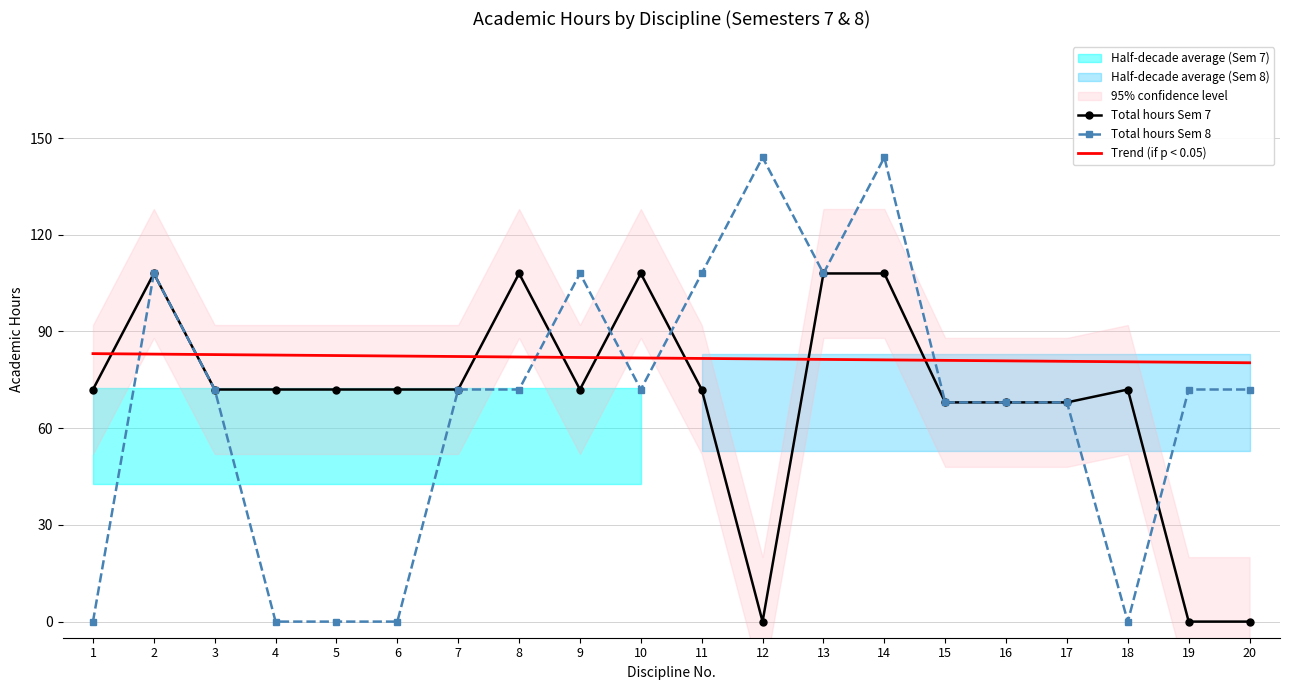

What is the sum of the Total hours Sem 7 values at 2 and 13?

216.0